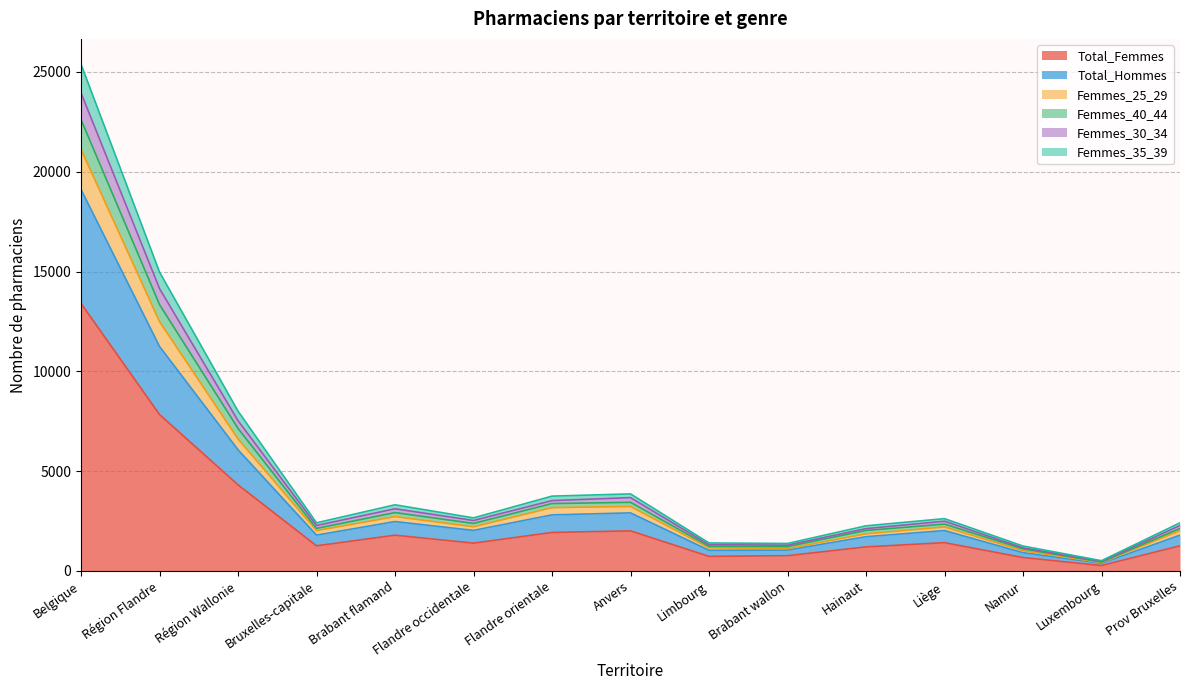

The value of Total_Femmes at Bruxelles-capitale is 1256. True or false?

True